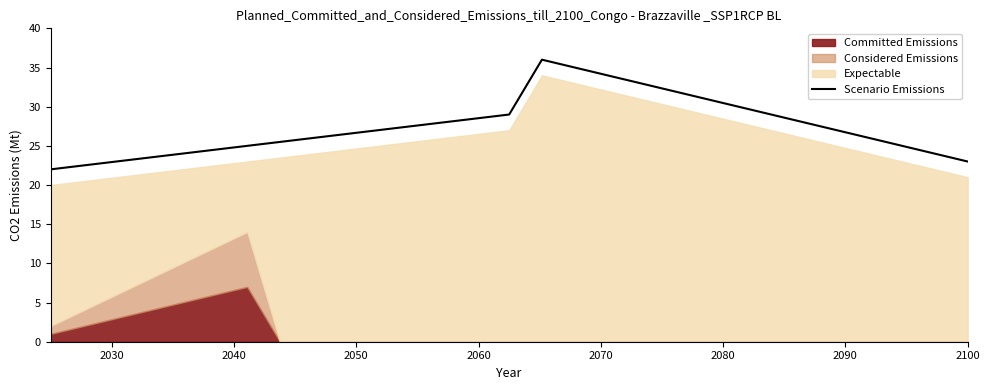

What is the minimum value for Scenario Emissions?

22.0